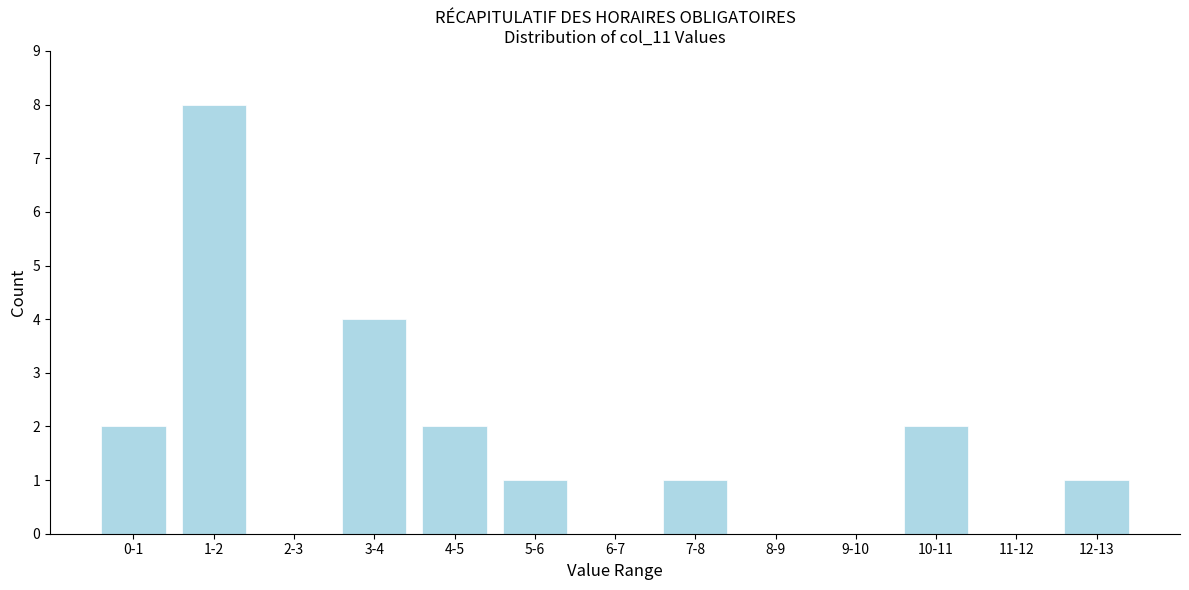

Reading right to left, extract all data points from this chart.

12-13=1	11-12=0	10-11=2	9-10=0	8-9=0	7-8=1	6-7=0	5-6=1	4-5=2	3-4=4	2-3=0	1-2=8	0-1=2